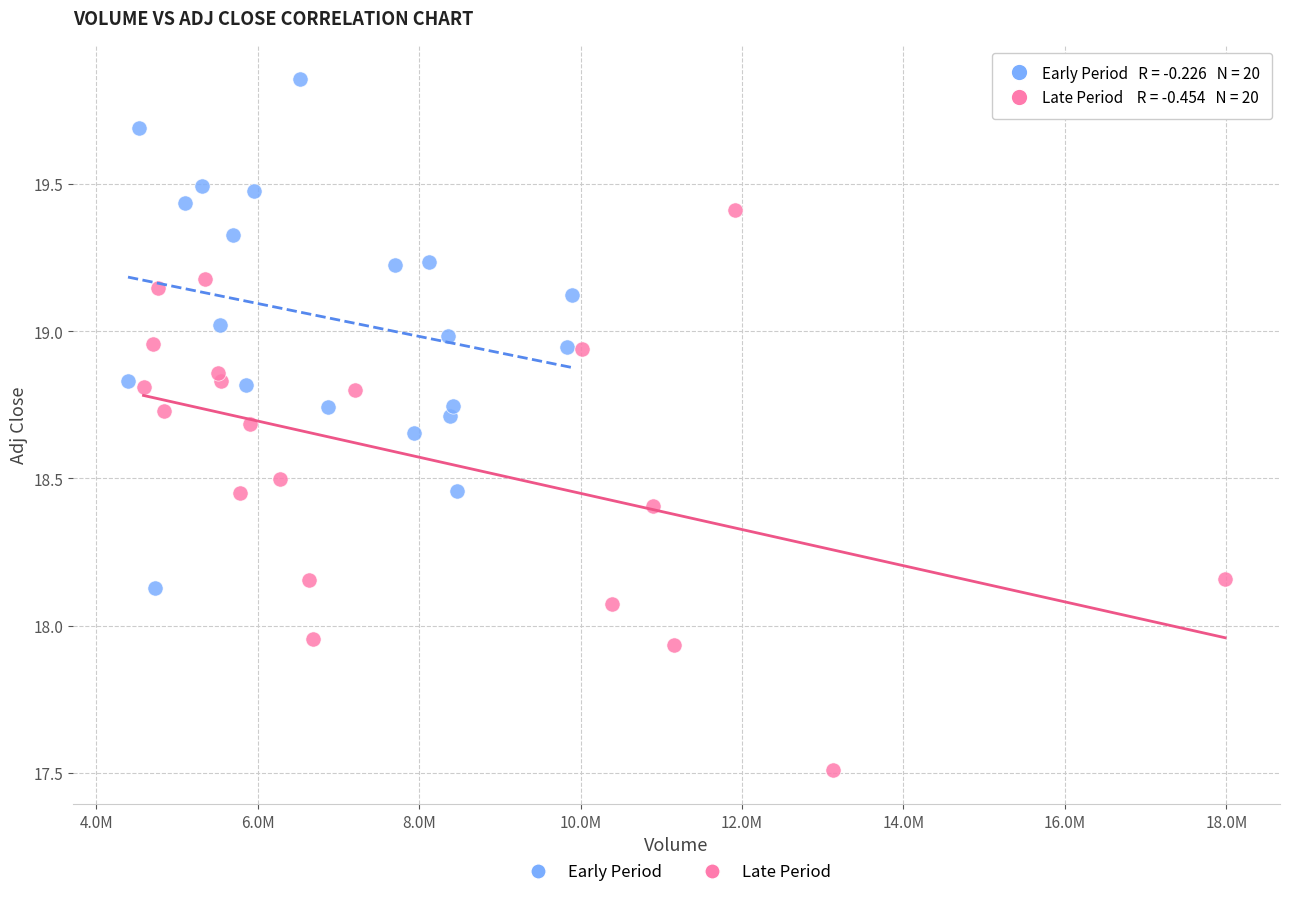

Which series reaches the minimum Y coordinate?

Late Period